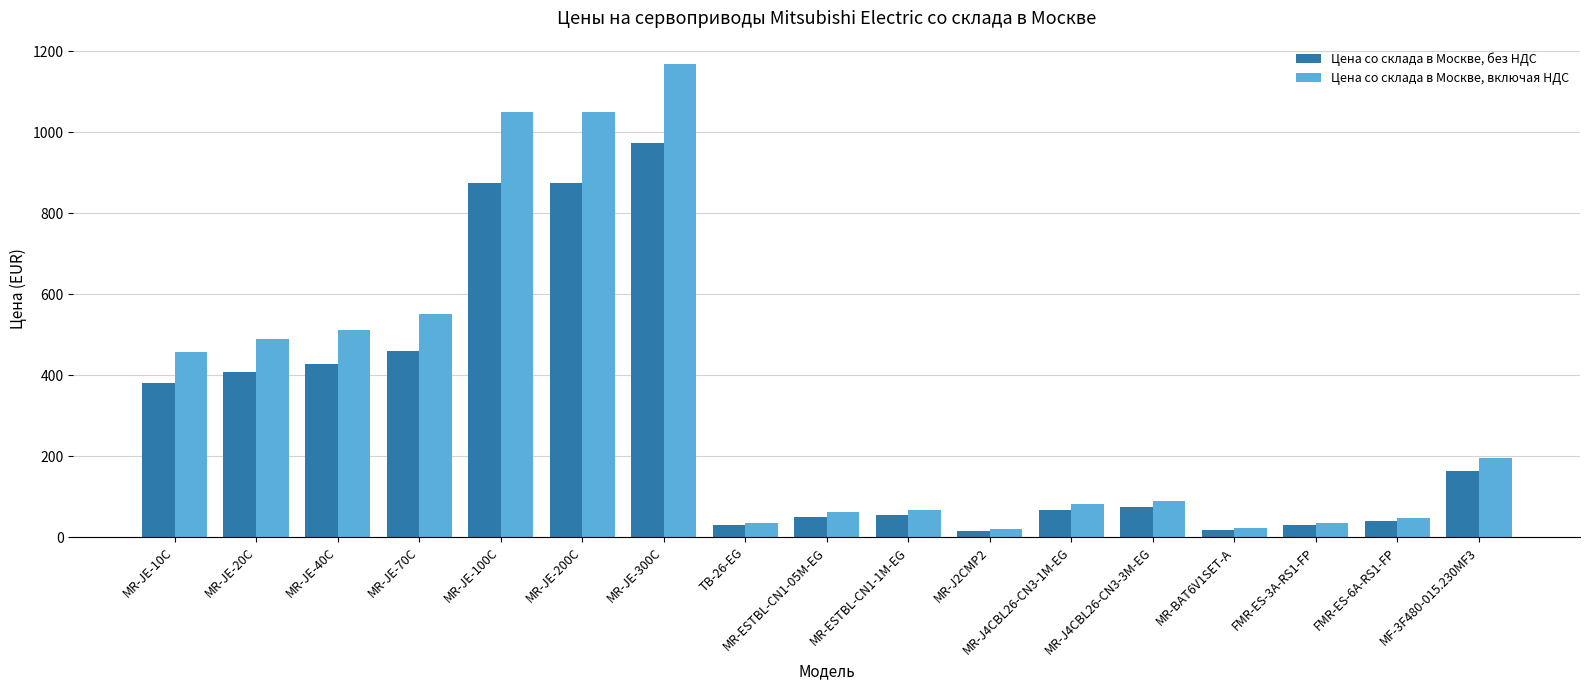

List the series in order of their peak value, lowest first.

Цена со склада в Москве, без НДС, Цена со склада в Москве, включая НДС